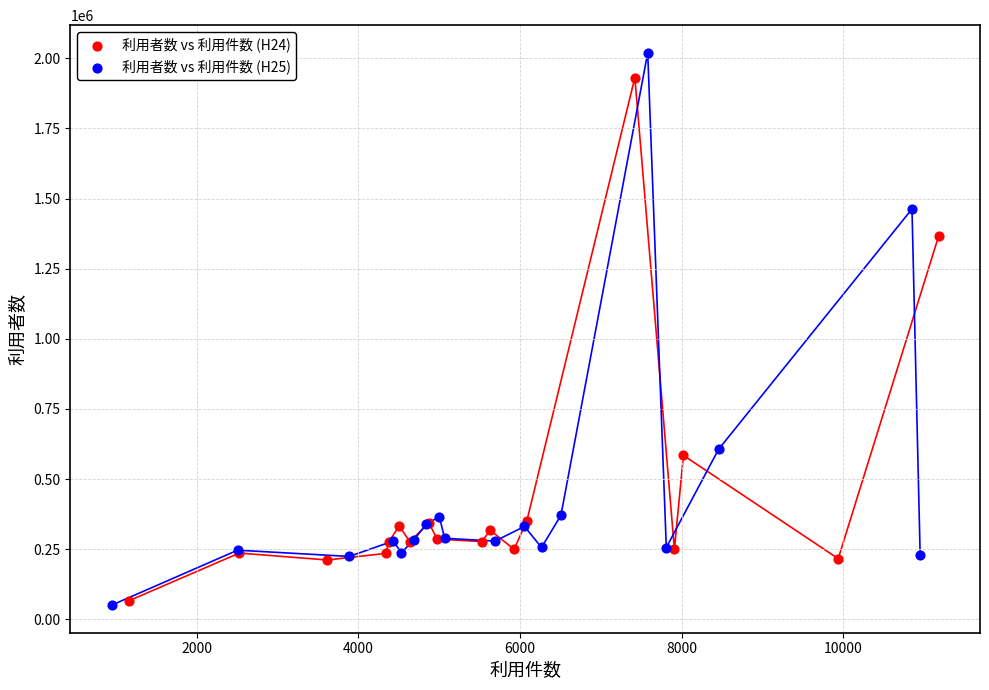

What are all the series names shown in the legend?

利用者数 vs 利用件数 (H24), 利用者数 vs 利用件数 (H25)